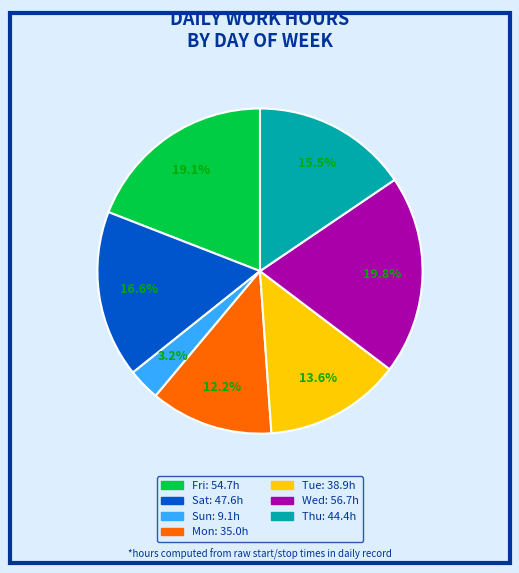

Does any single category account for the majority?

No